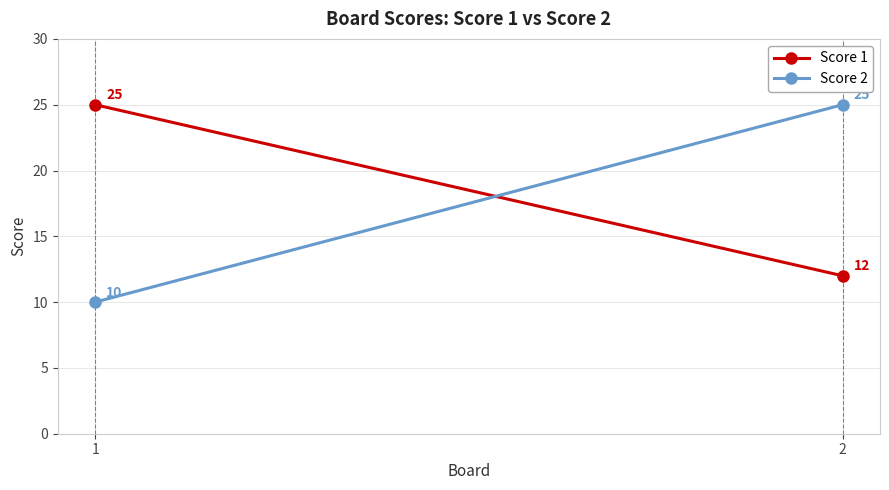

At which category is the sum across all series the highest?

2